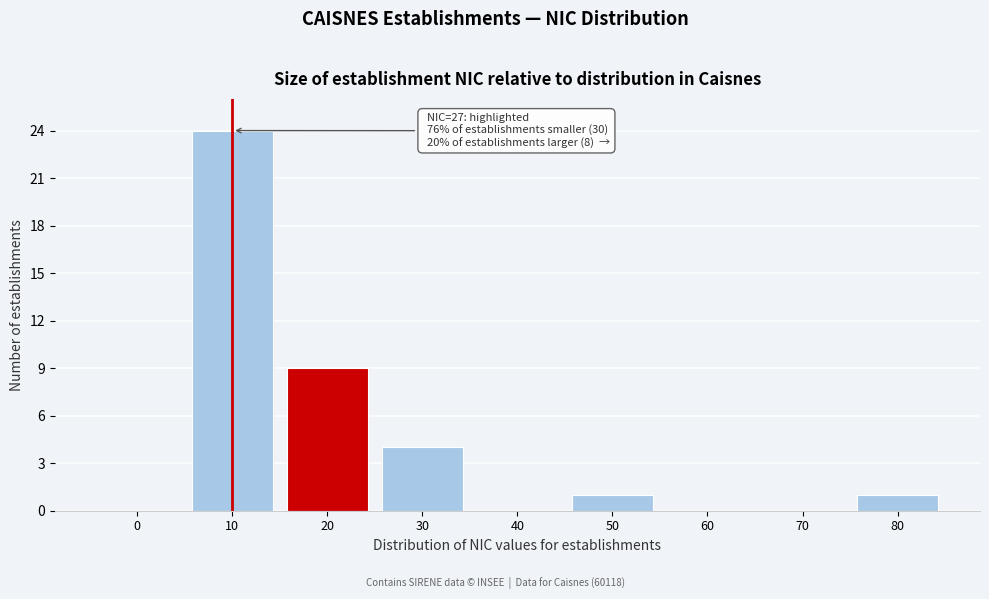

Reading right to left, list all the values displayed in this chart.

80=1	70=0	60=0	50=1	40=0	30=4	20=9	10=24	0=0